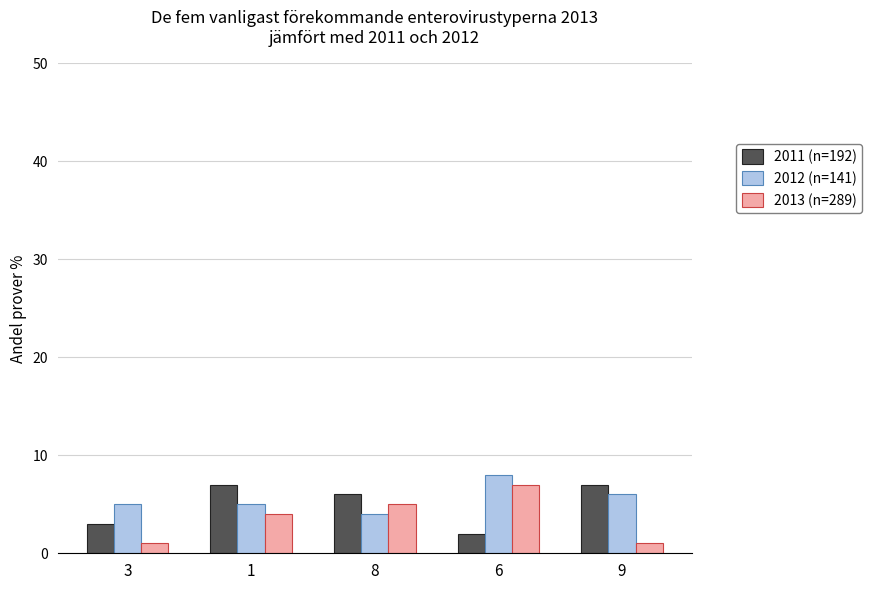

What is the difference between the 2012 (n=141) values at 6 and 3?

3